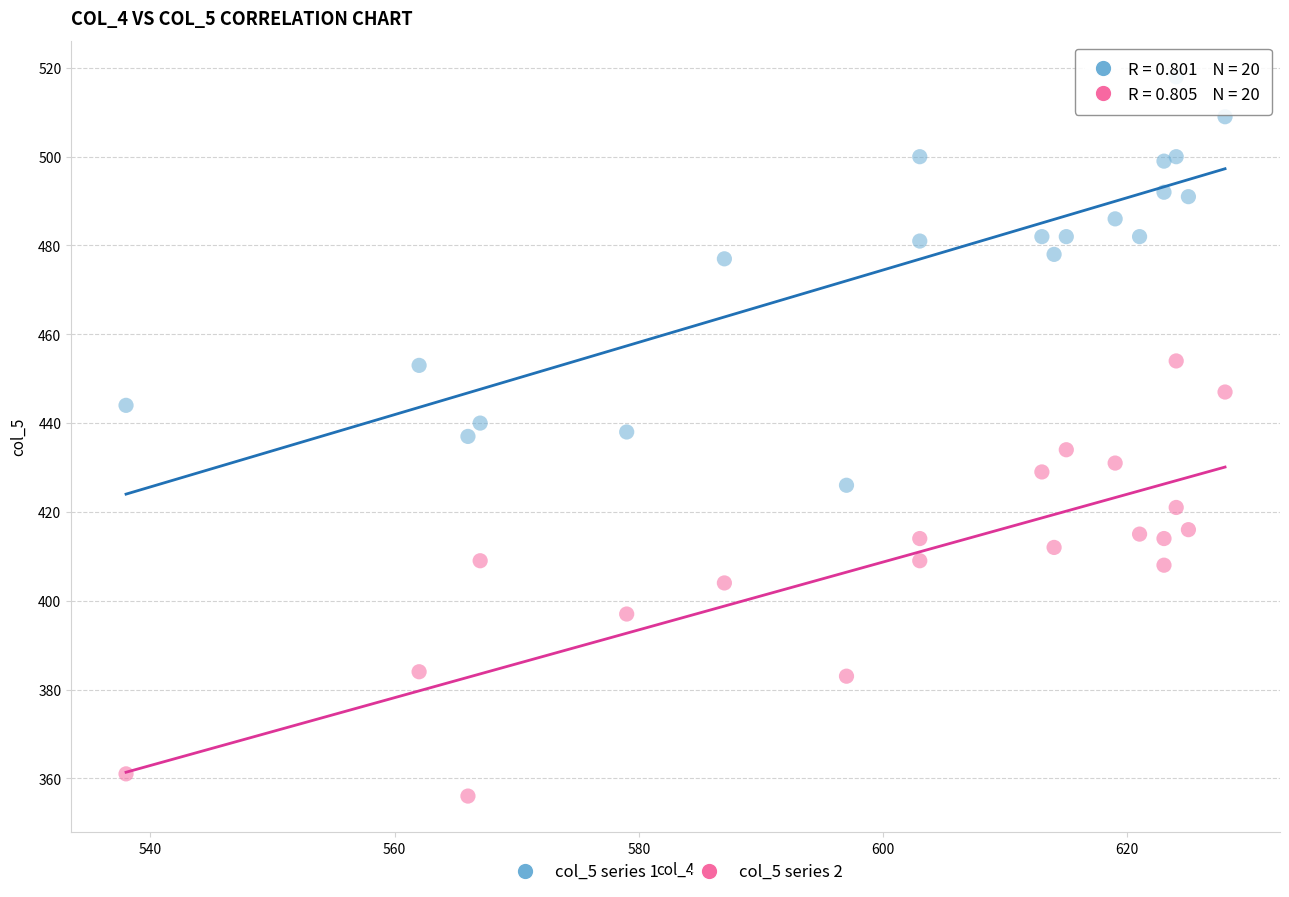

Across all data points, what is the range of X values (max minus min)?

90